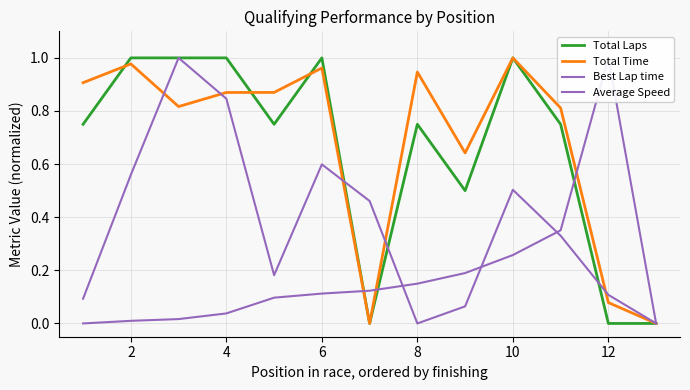

What is the difference between the second highest and minimum values in the Average Speed series?

0.8